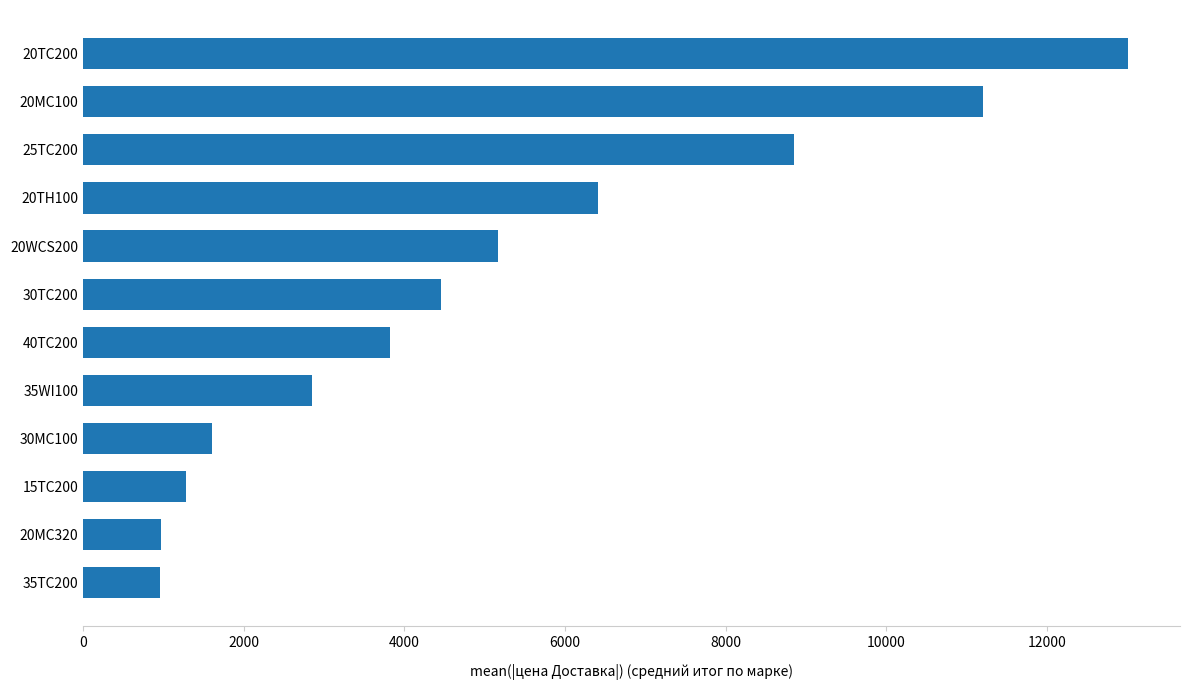

Approximately how many times larger is the value at 20TC200 compared to 20MC320?

13.4